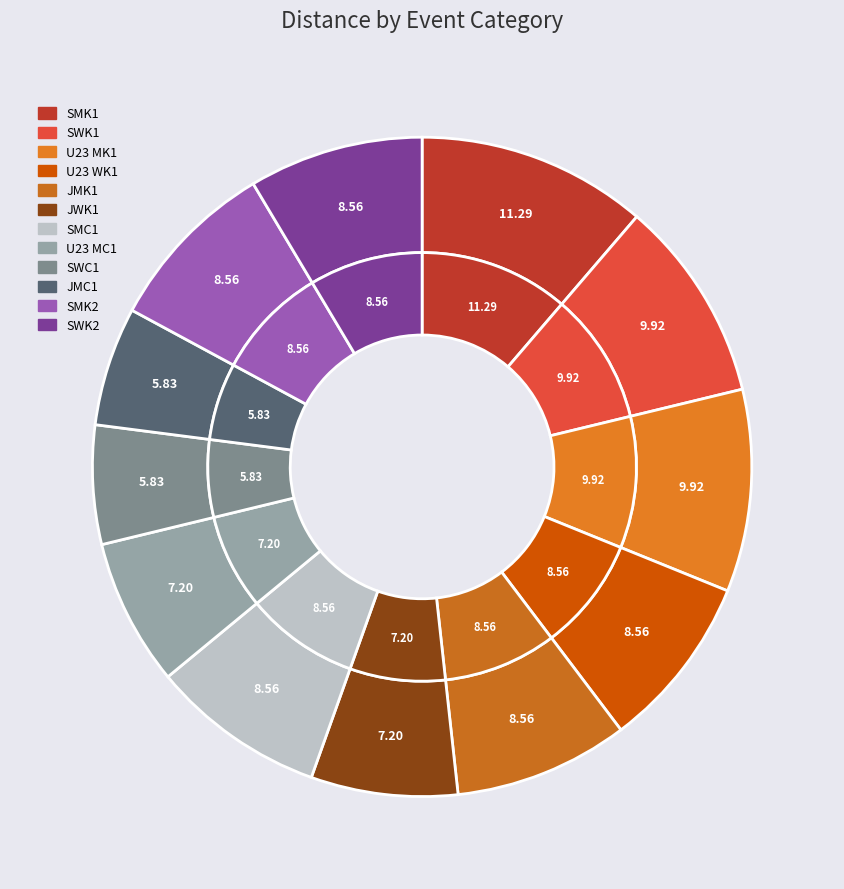

What is the ratio of the value at SMC1 to the value at U23 WK1?

1.0